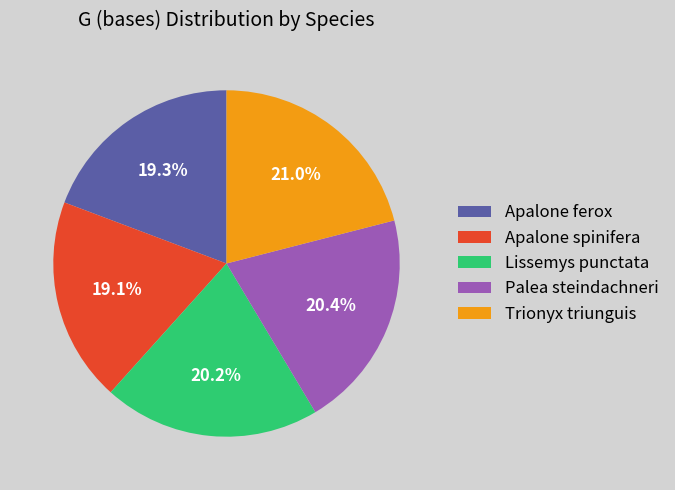

Does Palea steindachneri account for over 50% of the chart?

No